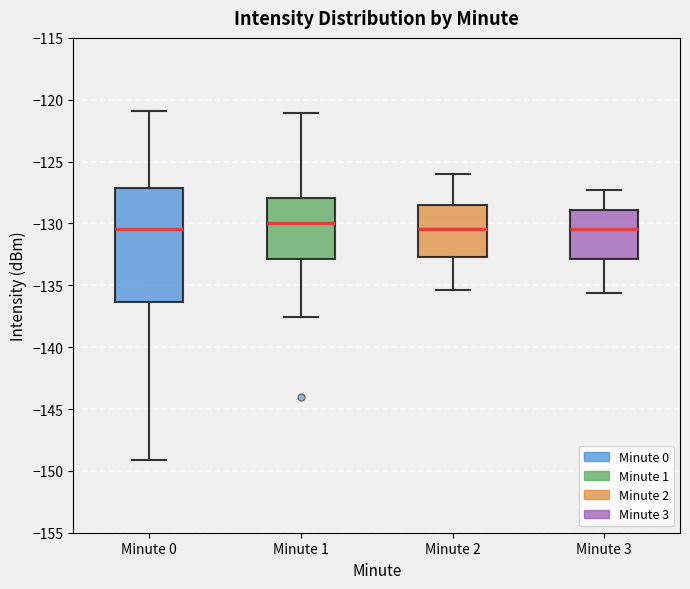

Reading left to right, transcribe this box plot: for each box, give where its median line is, the range the box spans, and where its two whiskers end, as read against the y-axis. The values are not printed on the chart, so give them approximately, as read against the axis.

Minute 0: median -130.5, box -136.5 to -127.0, whiskers -149.0 to -121.0
Minute 1: median -130.0, box -133.0 to -128.0, whiskers -137.5 to -121.0
Minute 2: median -130.5, box -132.5 to -128.5, whiskers -135.5 to -126.0
Minute 3: median -130.5, box -133.0 to -129.0, whiskers -135.5 to -127.5